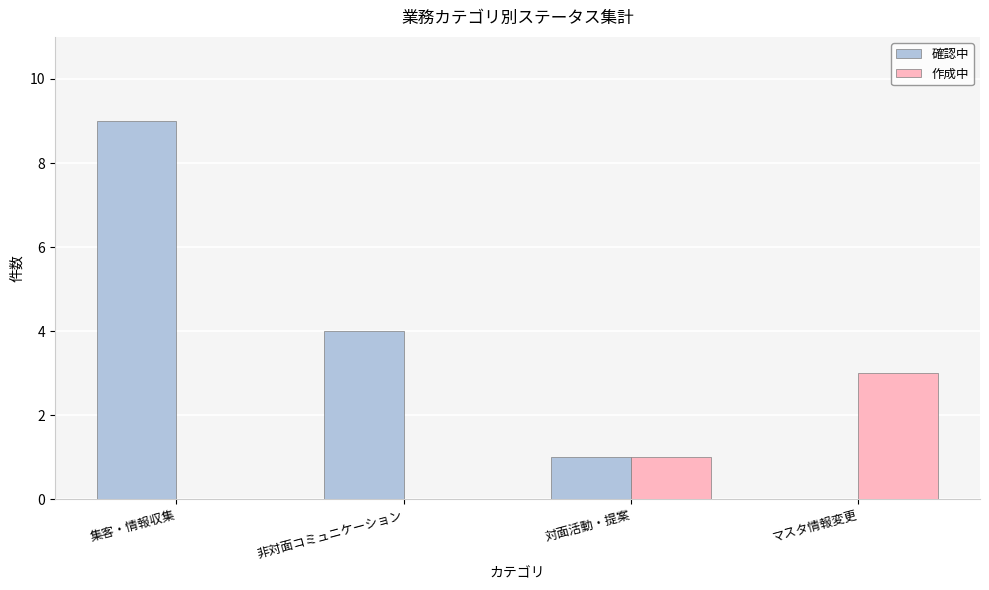

Reading right to left, extract all data points from this chart.

確認中: 0	1	4	9
作成中: 3	1	0	0